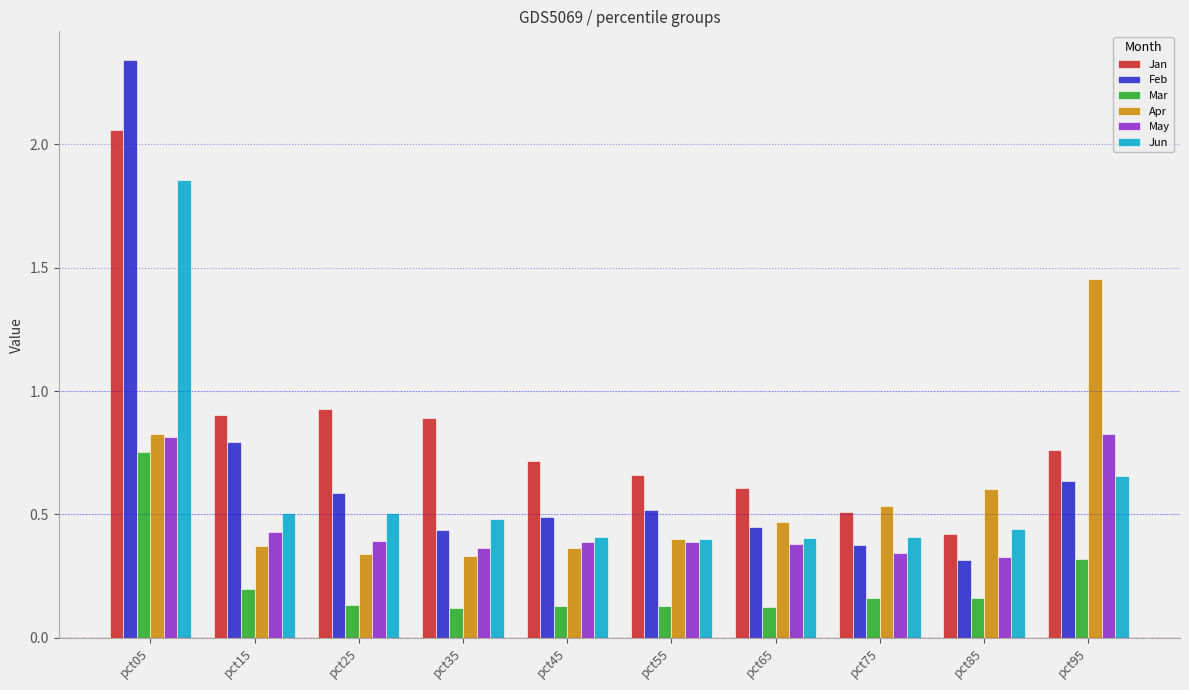

What is the difference between the maximum and minimum values in the Feb series?

2.0